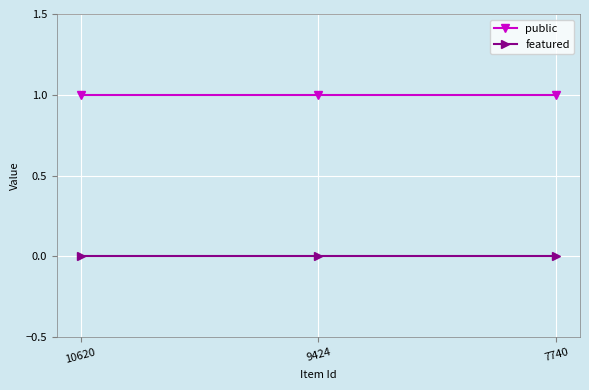

Is the value of featured at 7740 greater than the value of public at 10620?

No